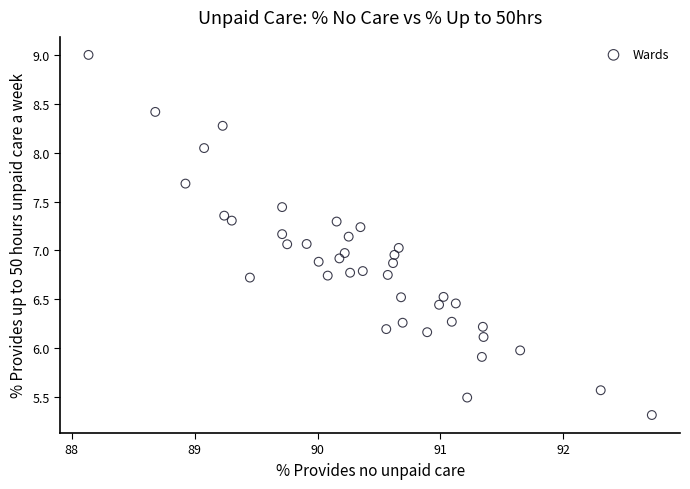

What is the range of X values (max minus min)?

4.6